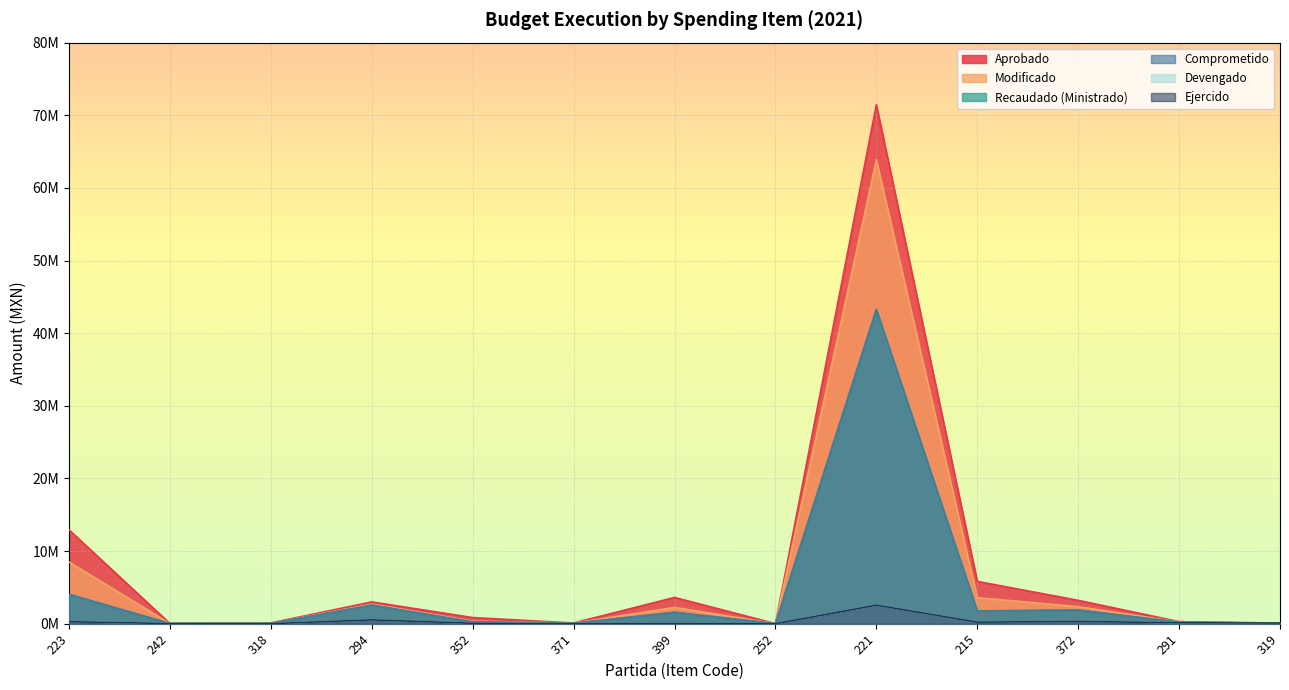

True or false: Devengado has more than 2 points higher than both neighbors.

True